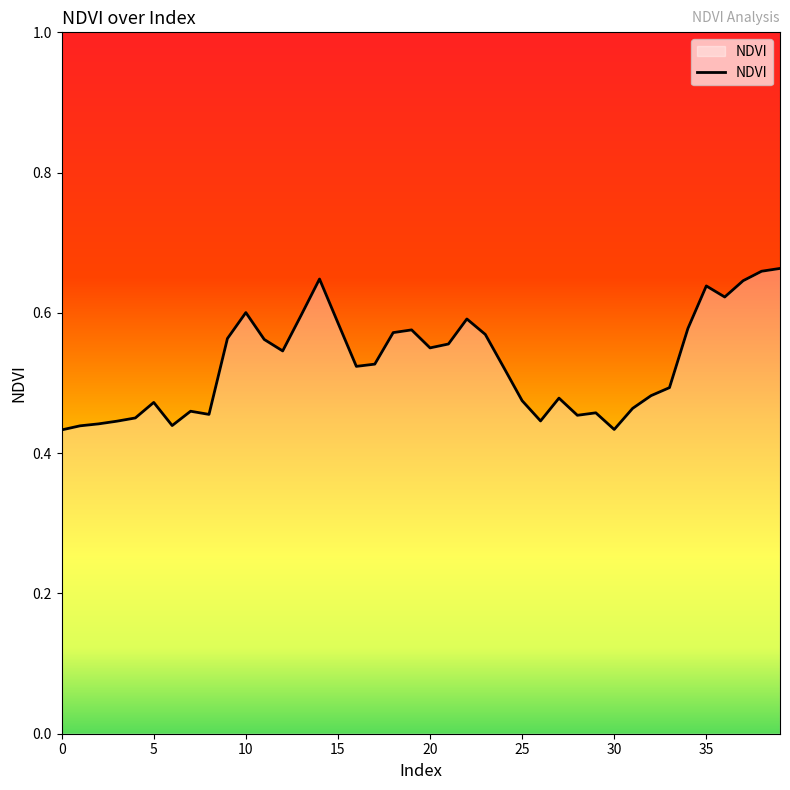

Where is the first local maximum?

5